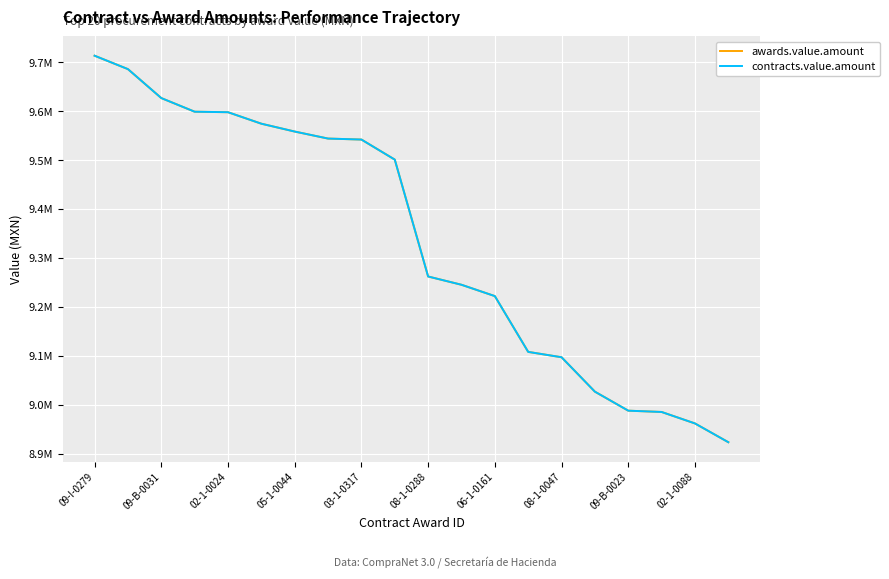

Does the chart have visible grid lines?

Yes